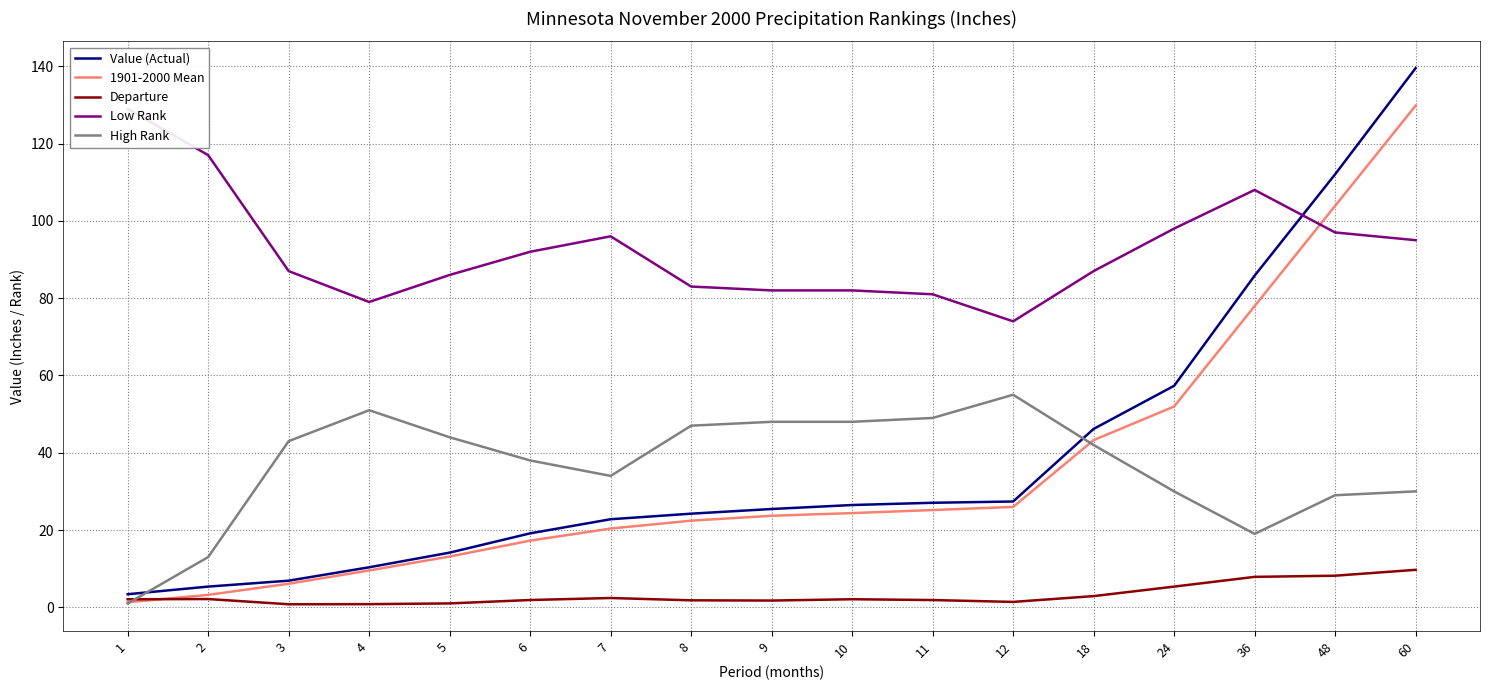

Which series changed the most between 7 and 60?

Value (Actual)